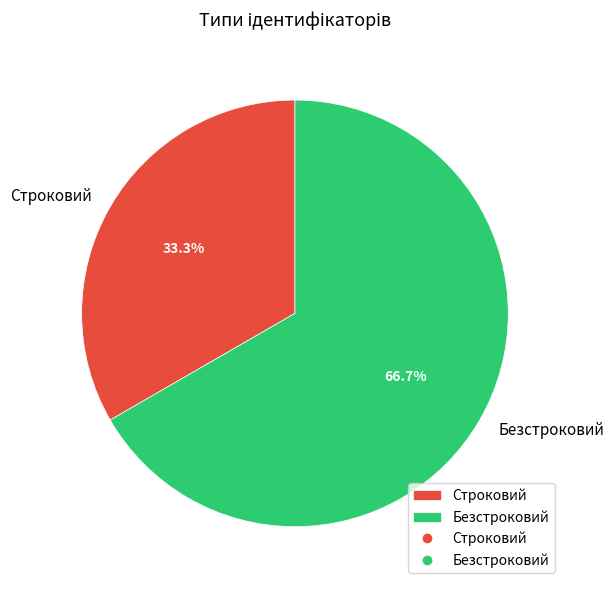

To the nearest percent, what is the combined percentage of Строковий and Безстроковий?

100%